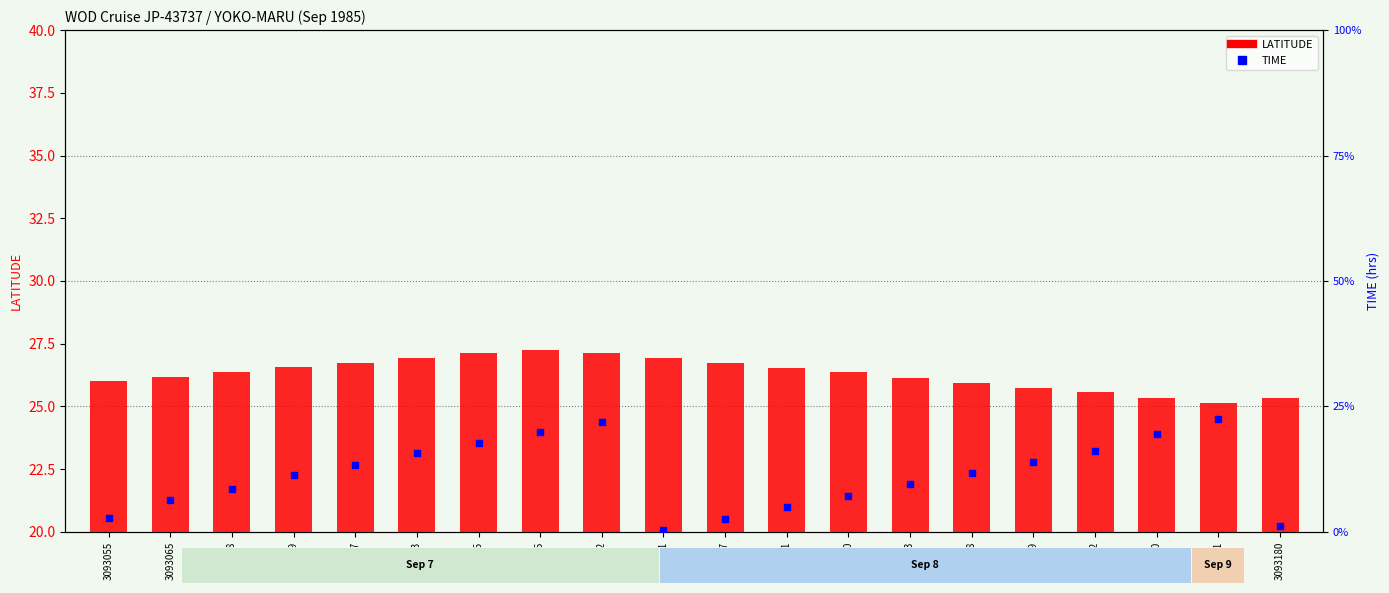

What are all the series names shown in the legend?

LATITUDE, TIME